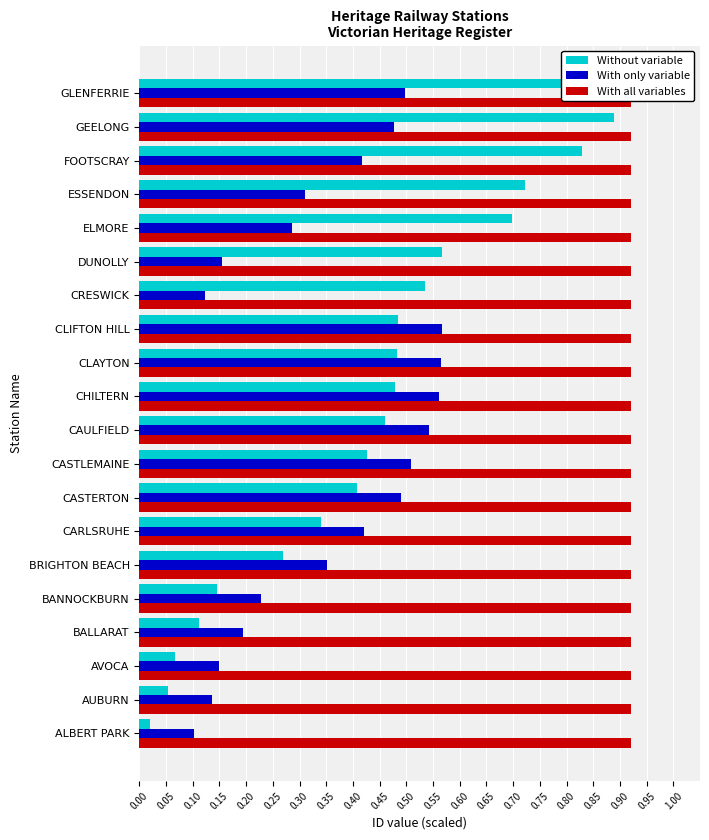

What is the value of the Without variable bar at the 11th from the left?

0.5